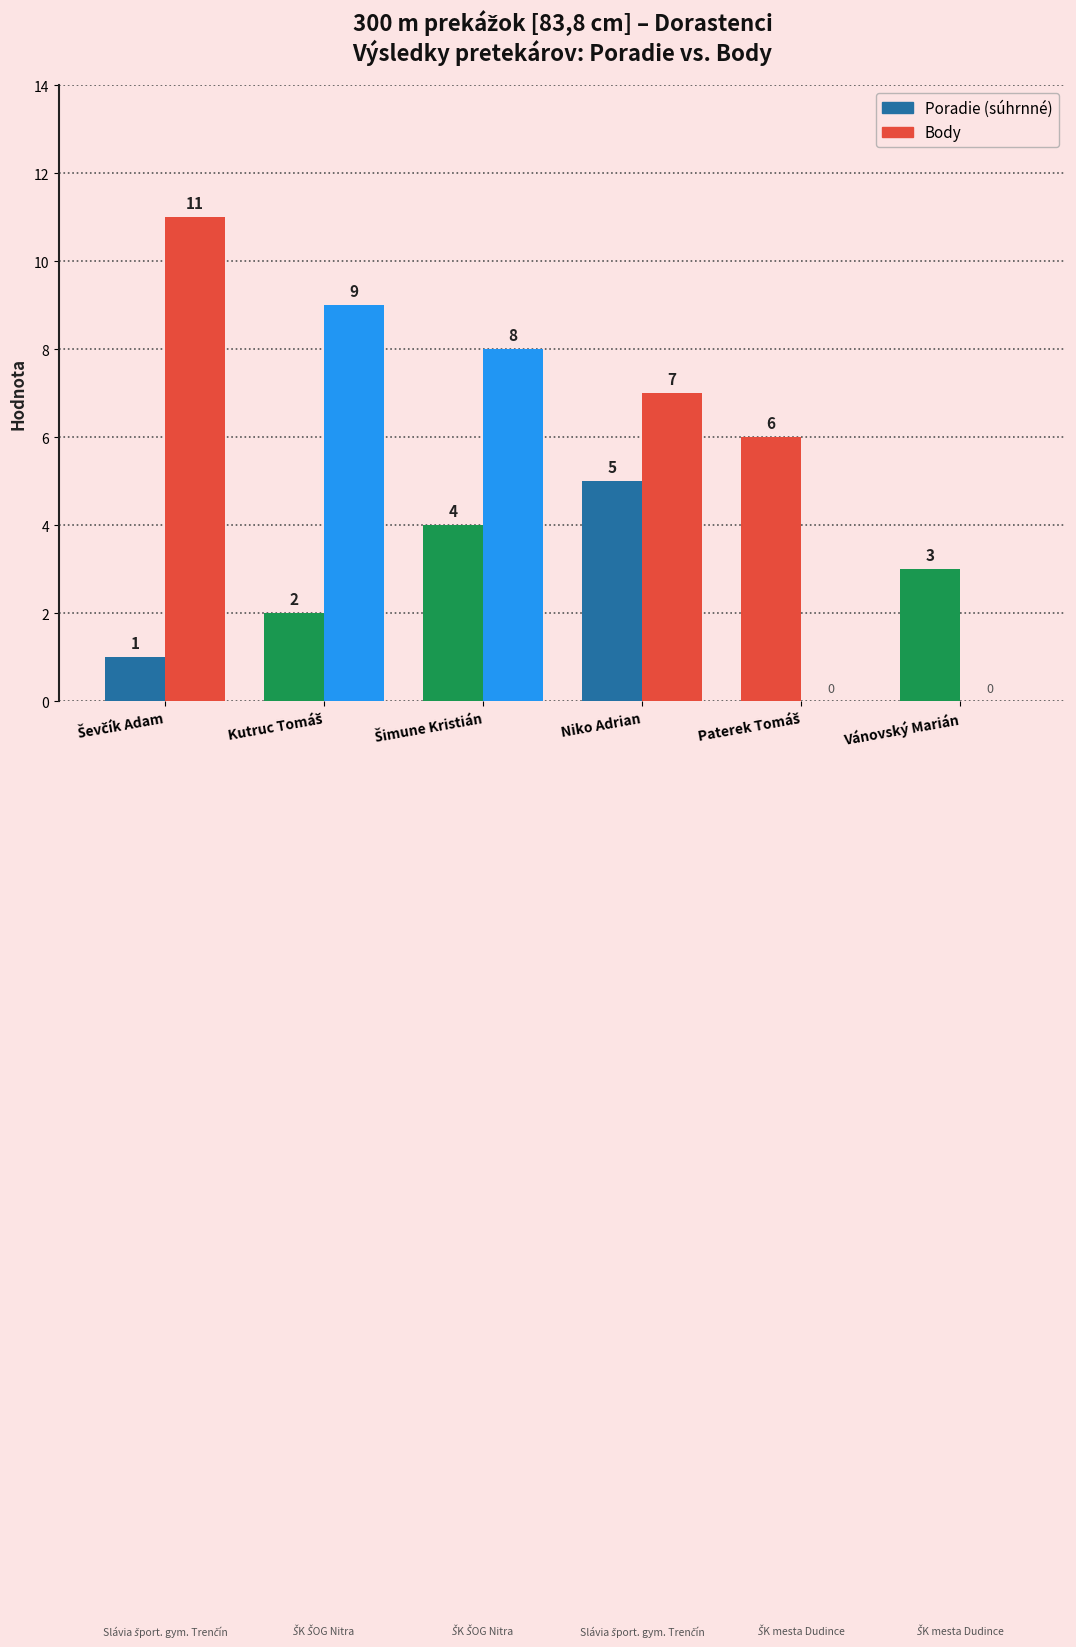

Are the bars horizontal?

No